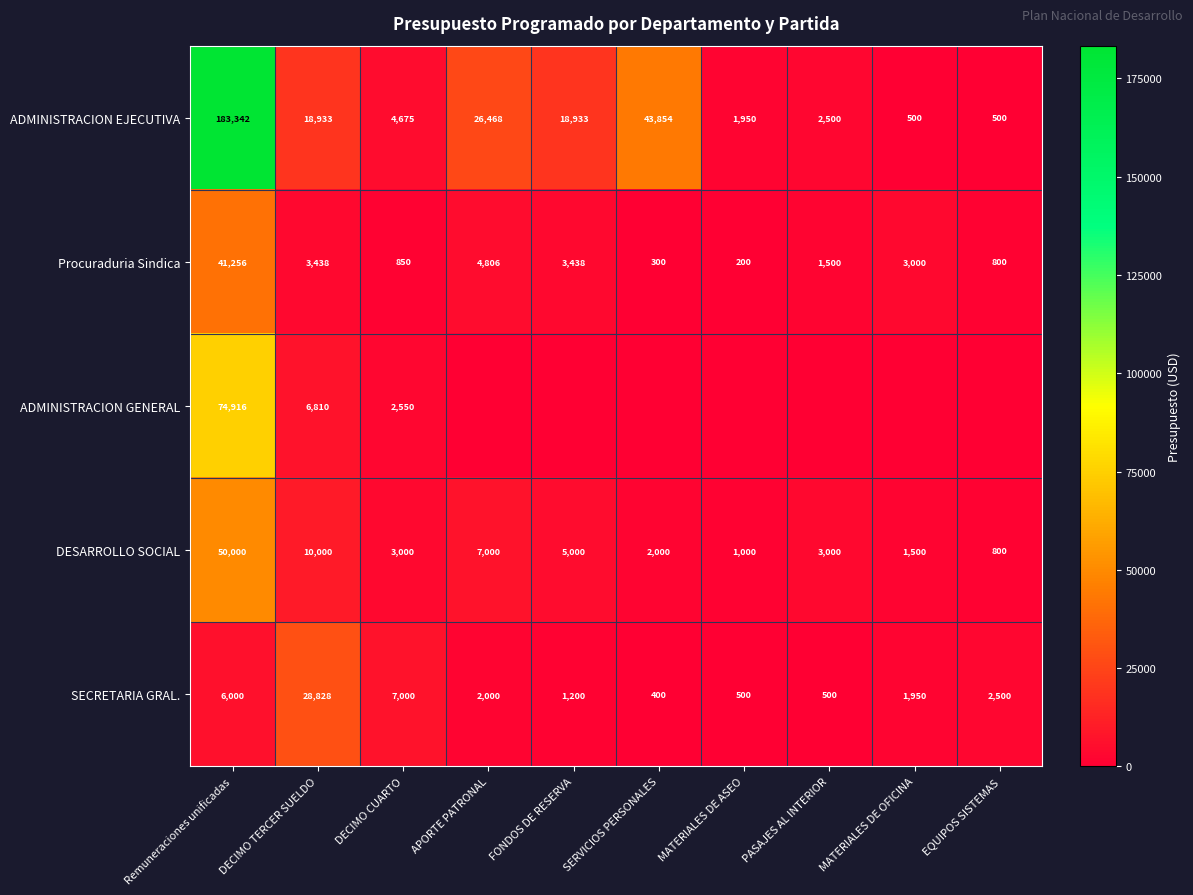

At which category is the sum across all series the highest?

Remuneraciones unificadas